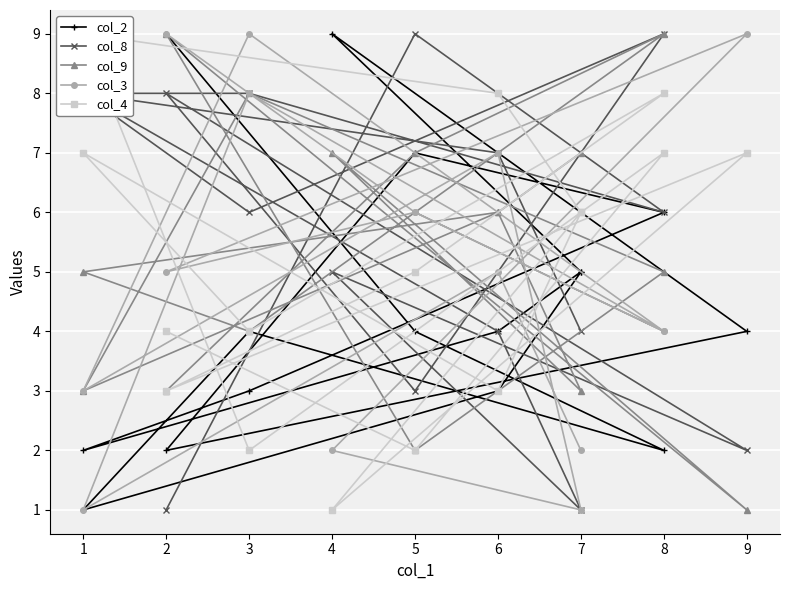

After their last crossing, which series has the higher values: col_9 or col_3?

col_9